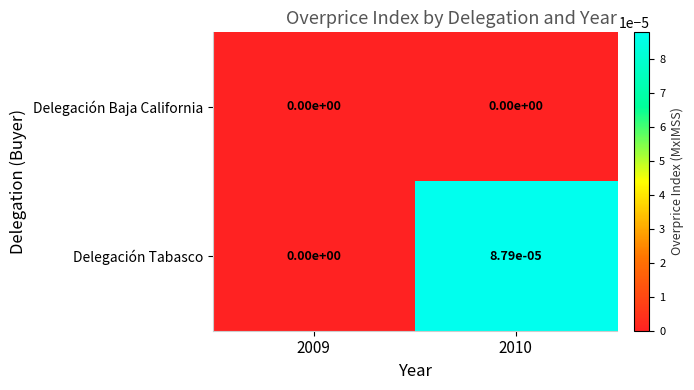

How many categories are shown in the chart?

2